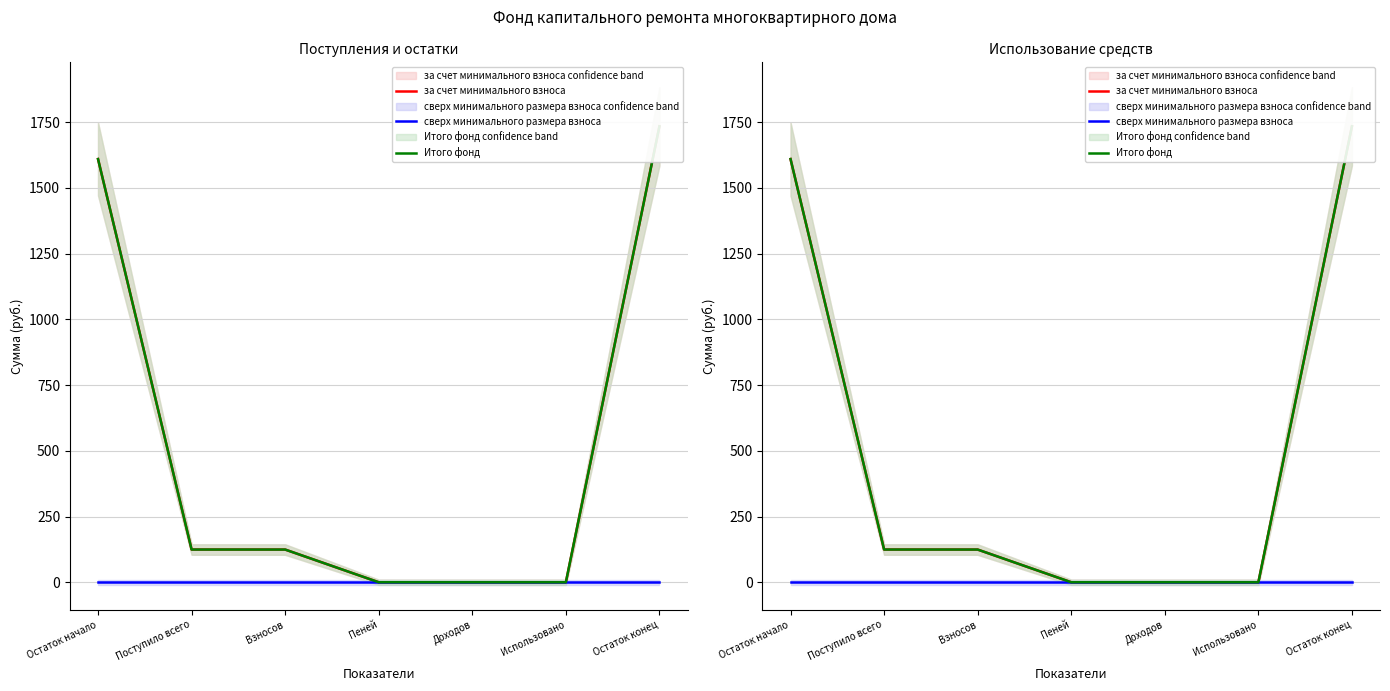

Which label corresponds to the smallest value in the chart?

Доходов